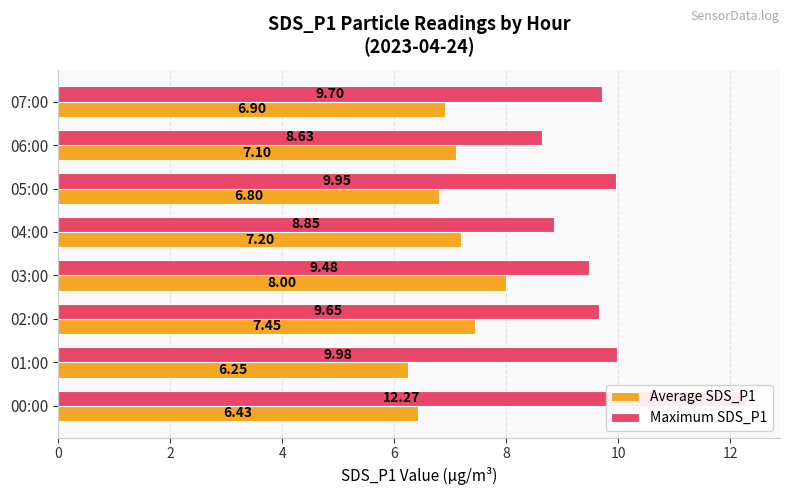

Which series has the largest total across all categories?

Maximum SDS_P1